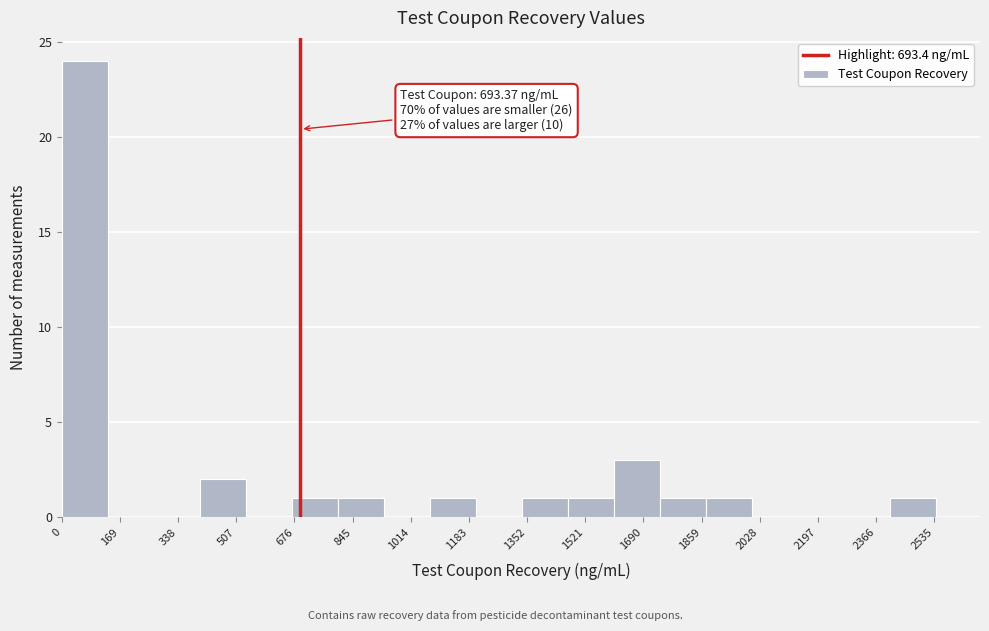

Which range on the x-axis has the tallest bar?

0 to 140